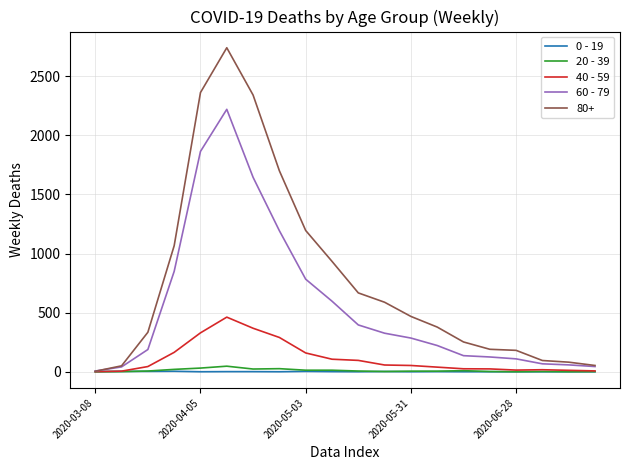

Which series has the largest range (max minus min)?

80+